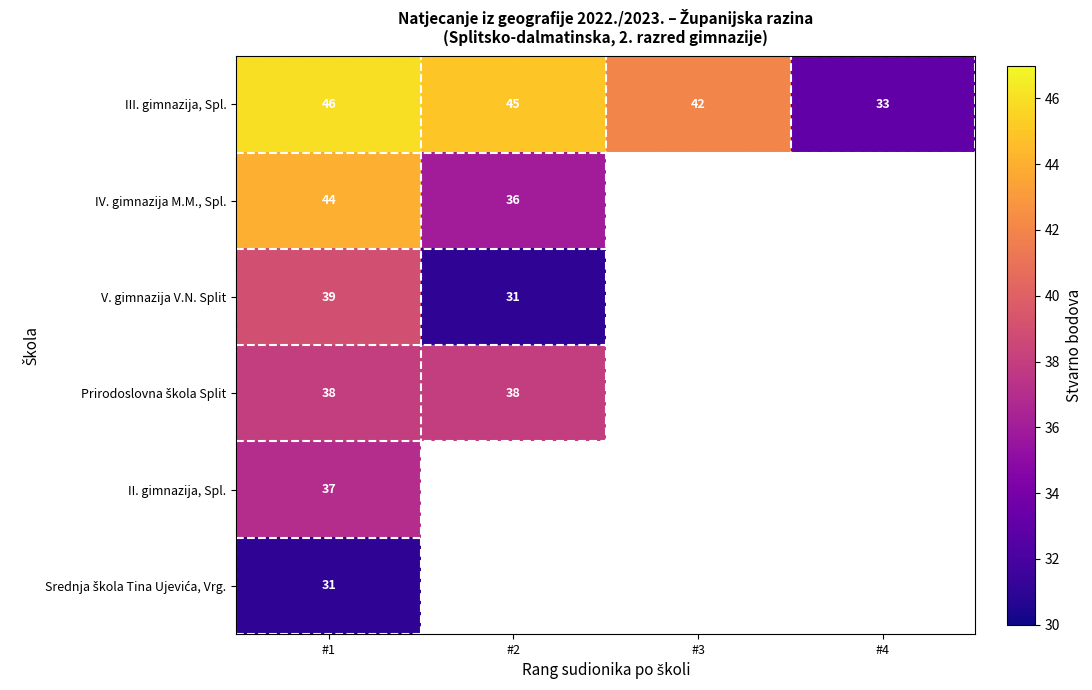

Is the value of IV. gimnazija M.M., Spl. at #2 greater than the value of III. gimnazija, Spl. at #3?

No